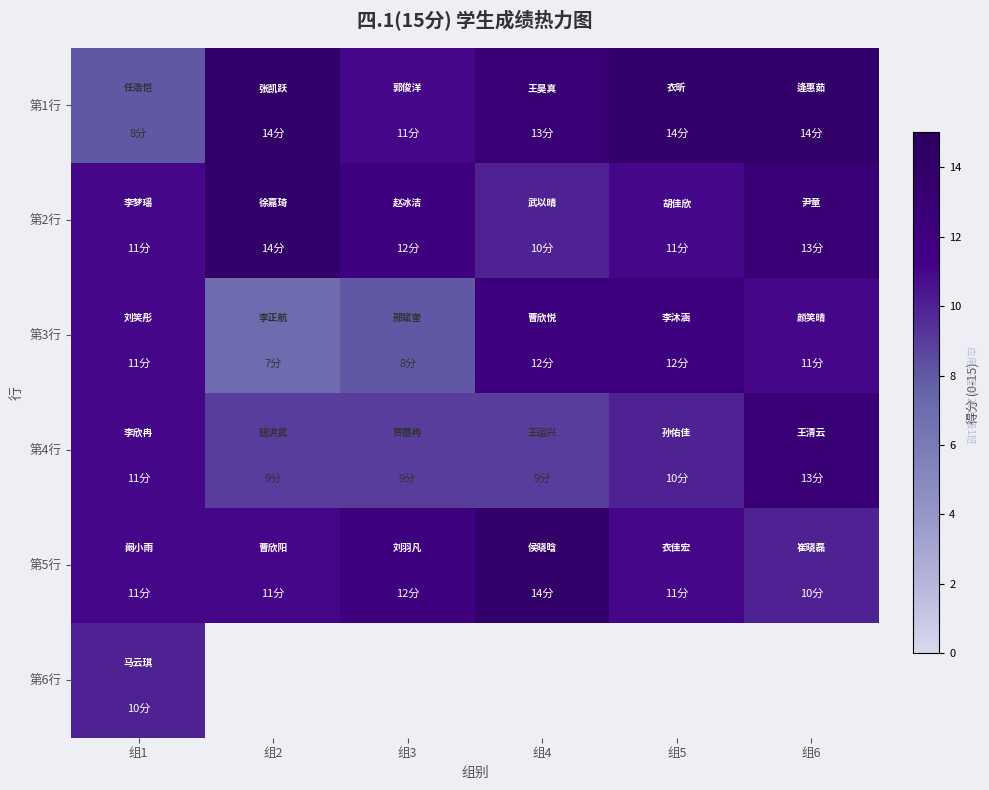

What is the sum of all 第3行 values?

61.0